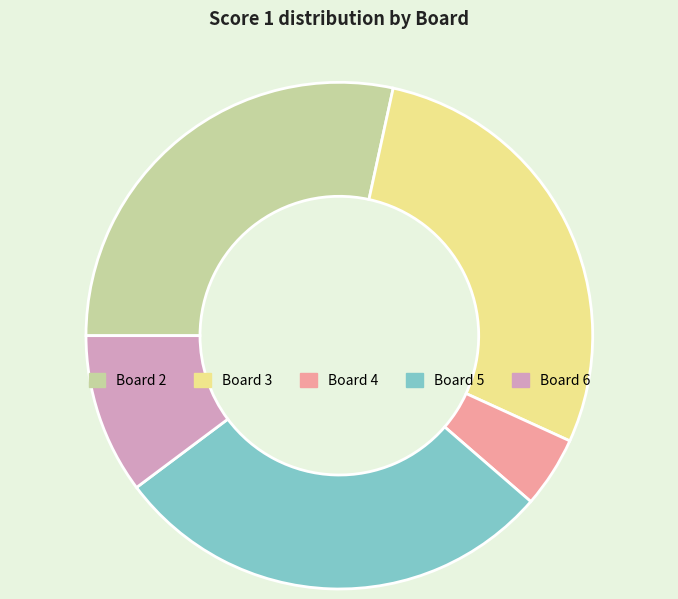

Is the sum of Board 2 and Board 6 greater than half?

No